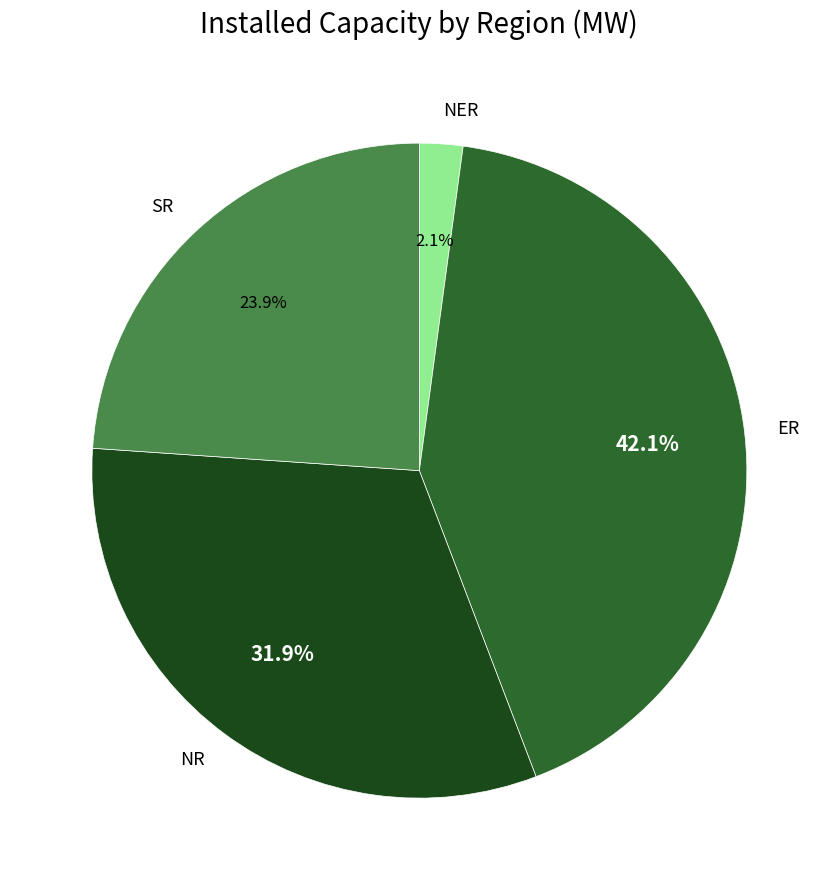

How much of the chart is everything except SR?

76.1%